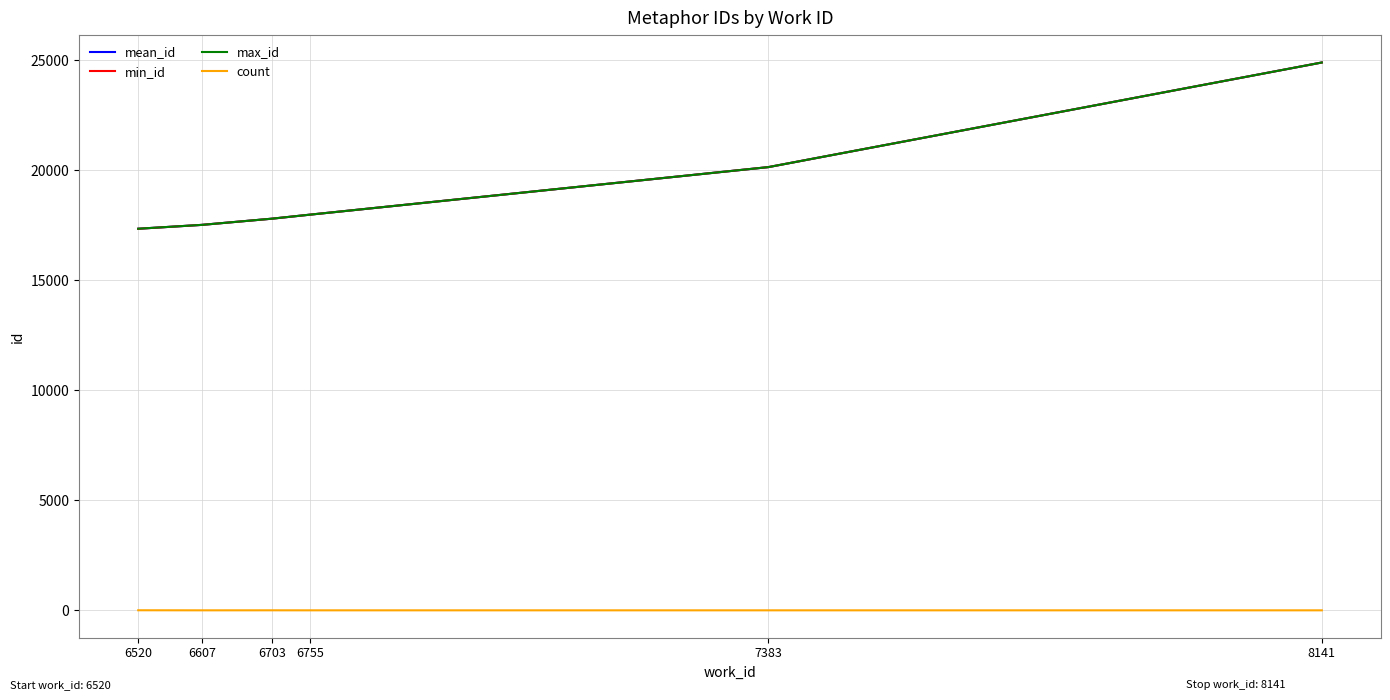

How many lines are shown in the chart?

4